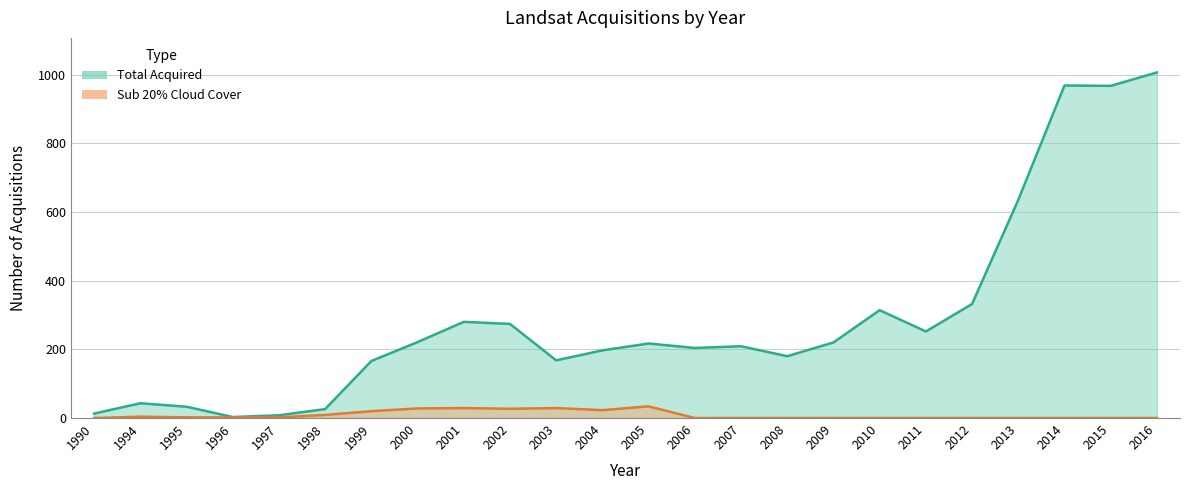

What is the average value of the Sub 20% Cloud Cover series?

9